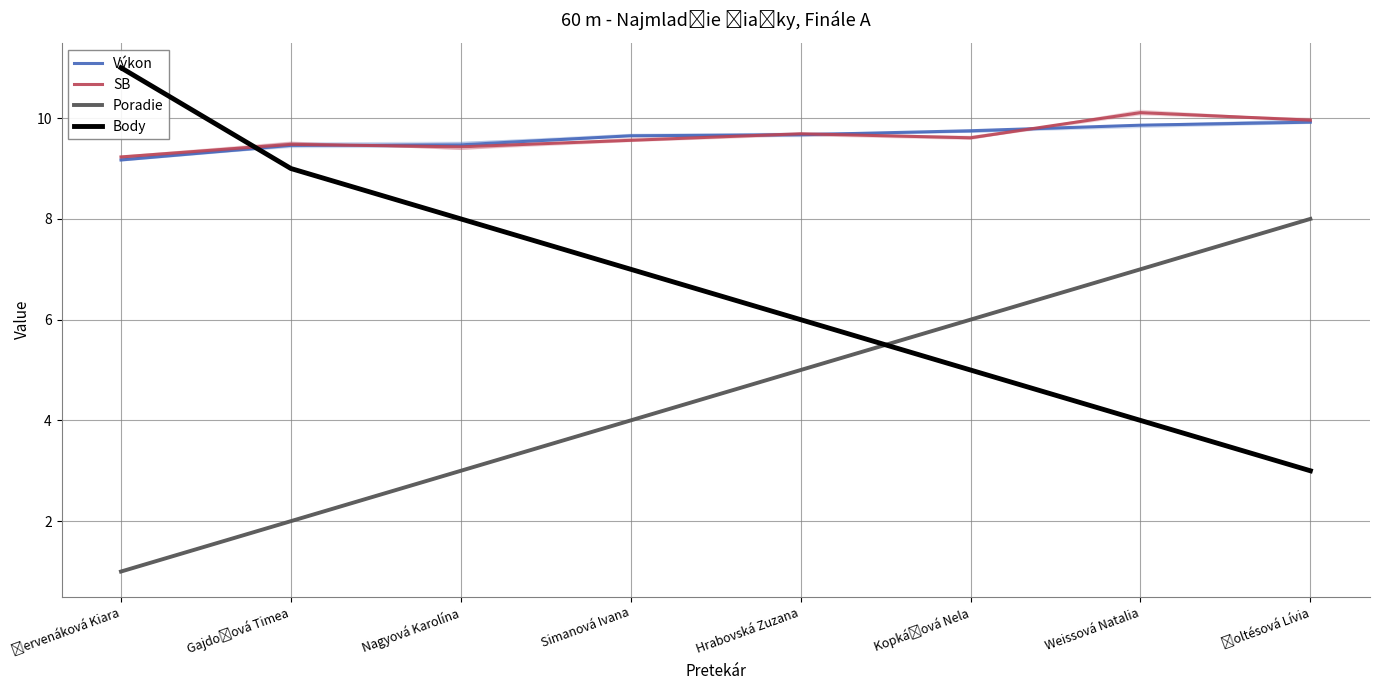

What is the label of the 6th point from the right?

Nagyová Karolína